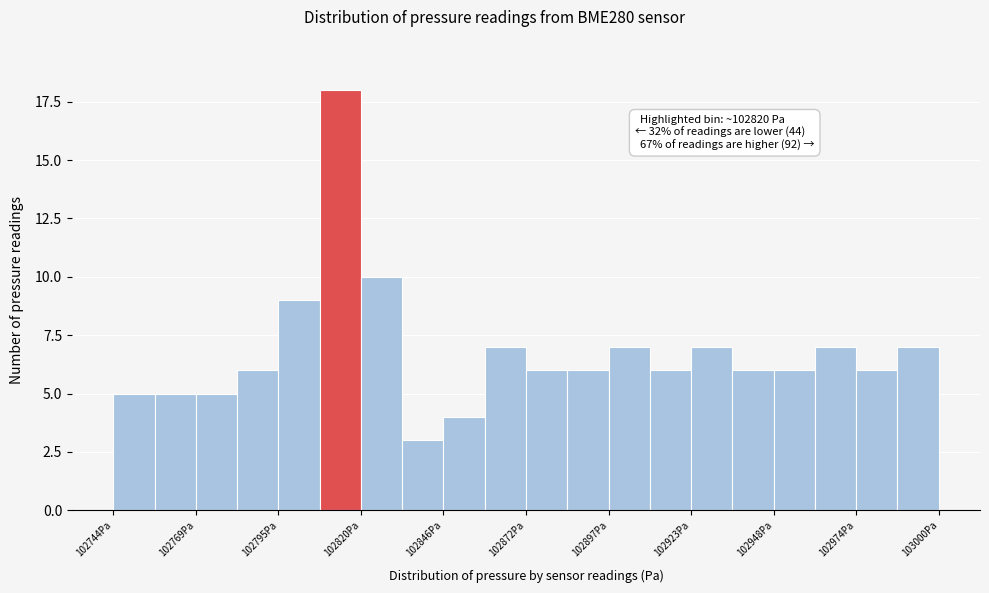

Around what value on the x-axis is the tallest bar? Give the approximate position of its centre, as read against the axis.

102815